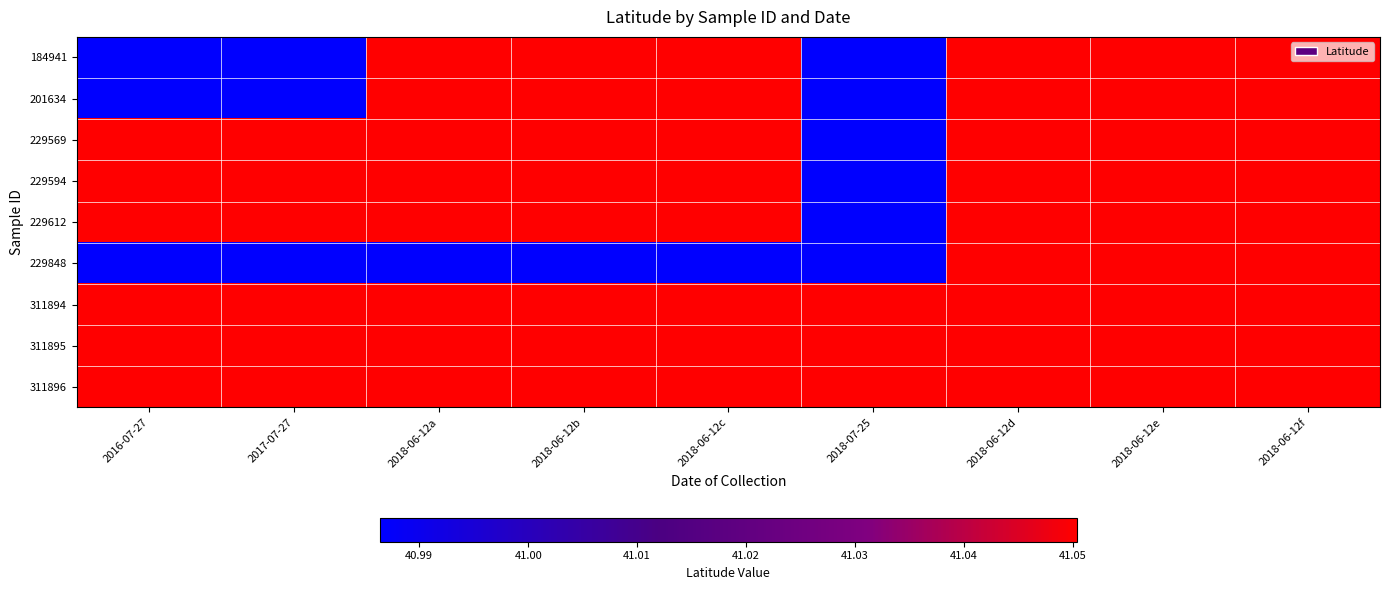

Reading left to right, extract all data points from this chart.

184941: 2016-07-27=41.0	2017-07-27=41.0	2018-06-12a=41.1	2018-06-12b=41.1	2018-06-12c=41.1	2018-07-25=41.0	2018-06-12d=41.1	2018-06-12e=41.1	2018-06-12f=41.1
201634: 2016-07-27=41.0	2017-07-27=41.0	2018-06-12a=41.1	2018-06-12b=41.1	2018-06-12c=41.1	2018-07-25=41.0	2018-06-12d=41.1	2018-06-12e=41.1	2018-06-12f=41.1
229569: 2016-07-27=41.1	2017-07-27=41.1	2018-06-12a=41.1	2018-06-12b=41.1	2018-06-12c=41.1	2018-07-25=41.0	2018-06-12d=41.1	2018-06-12e=41.1	2018-06-12f=41.1
229594: 2016-07-27=41.1	2017-07-27=41.1	2018-06-12a=41.1	2018-06-12b=41.1	2018-06-12c=41.1	2018-07-25=41.0	2018-06-12d=41.1	2018-06-12e=41.1	2018-06-12f=41.1
229612: 2016-07-27=41.1	2017-07-27=41.1	2018-06-12a=41.1	2018-06-12b=41.1	2018-06-12c=41.1	2018-07-25=41.0	2018-06-12d=41.1	2018-06-12e=41.1	2018-06-12f=41.1
229848: 2016-07-27=41.0	2017-07-27=41.0	2018-06-12a=41.0	2018-06-12b=41.0	2018-06-12c=41.0	2018-07-25=41.0	2018-06-12d=41.1	2018-06-12e=41.1	2018-06-12f=41.1
311894: 2016-07-27=41.1	2017-07-27=41.1	2018-06-12a=41.1	2018-06-12b=41.1	2018-06-12c=41.1	2018-07-25=41.1	2018-06-12d=41.1	2018-06-12e=41.1	2018-06-12f=41.1
311895: 2016-07-27=41.1	2017-07-27=41.1	2018-06-12a=41.1	2018-06-12b=41.1	2018-06-12c=41.1	2018-07-25=41.1	2018-06-12d=41.1	2018-06-12e=41.1	2018-06-12f=41.1
311896: 2016-07-27=41.1	2017-07-27=41.1	2018-06-12a=41.1	2018-06-12b=41.1	2018-06-12c=41.1	2018-07-25=41.1	2018-06-12d=41.1	2018-06-12e=41.1	2018-06-12f=41.1